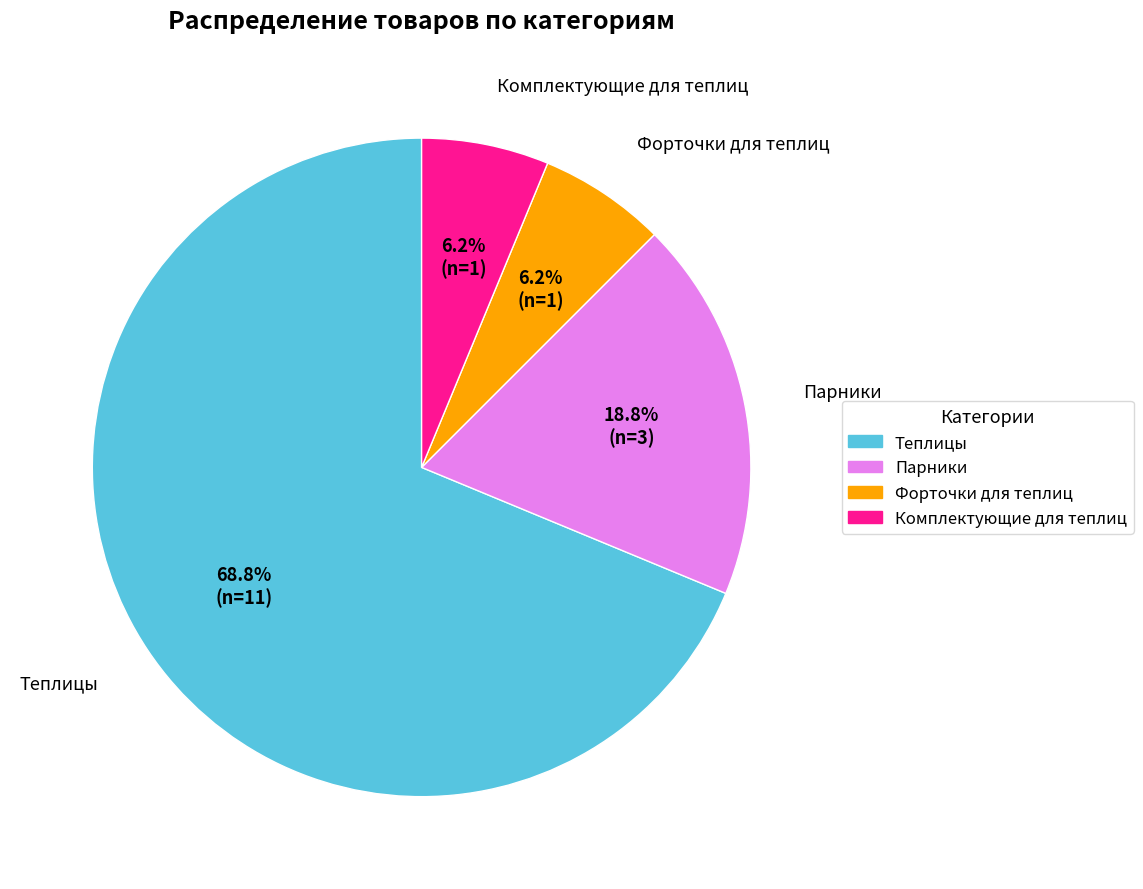

Which slice represents more than half of the pie?

Теплицы